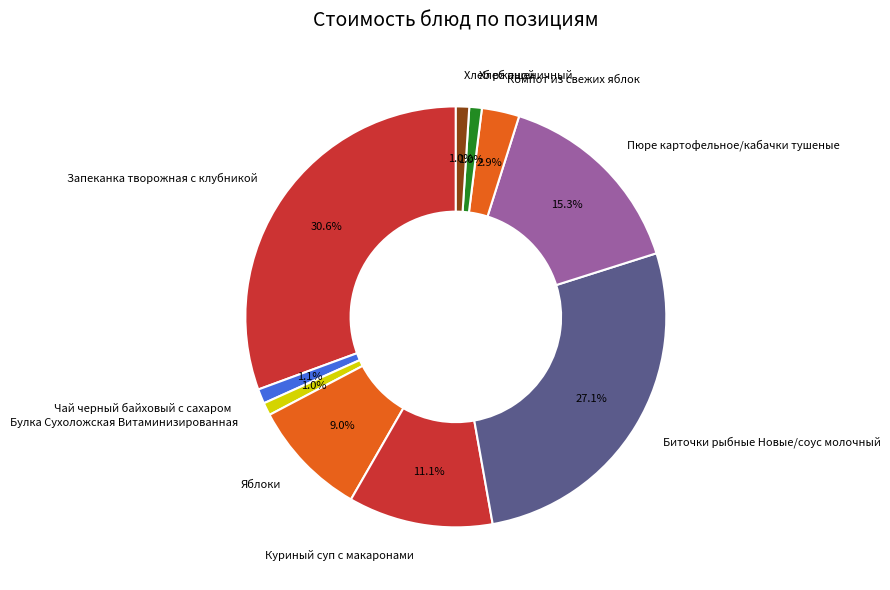

To the nearest percent, what is the average slice percentage?

10%